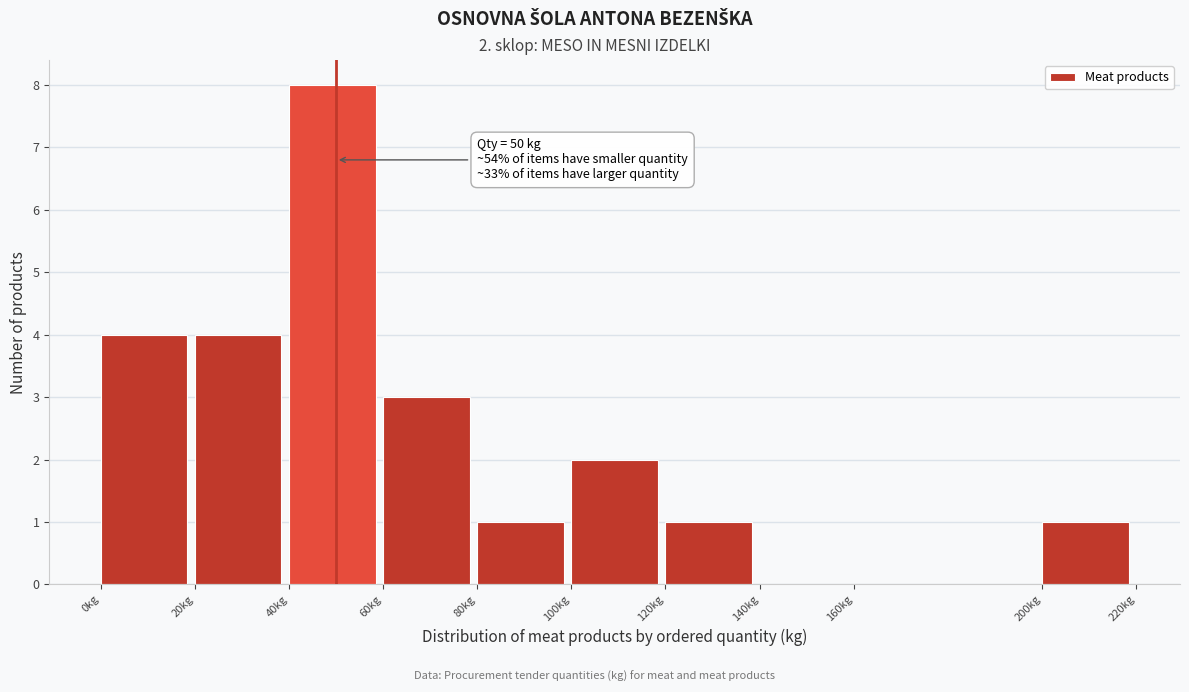

Which range on the x-axis has the tallest bar?

40 to 60